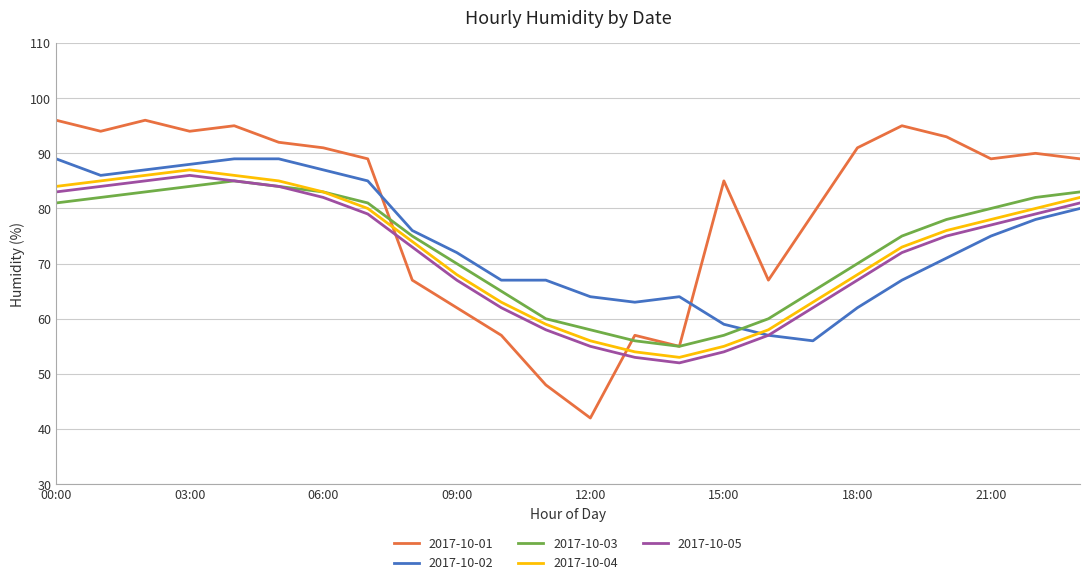

How many lines are shown in the chart?

5